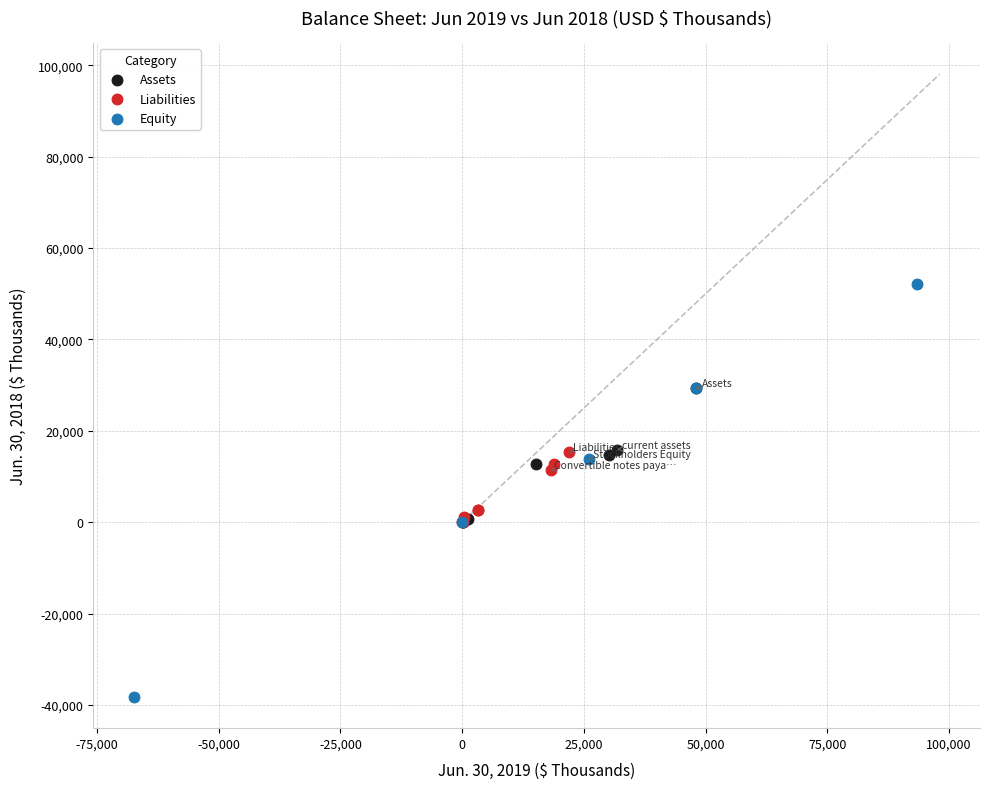

What are all the series names shown in the legend?

Assets, Liabilities, Equity